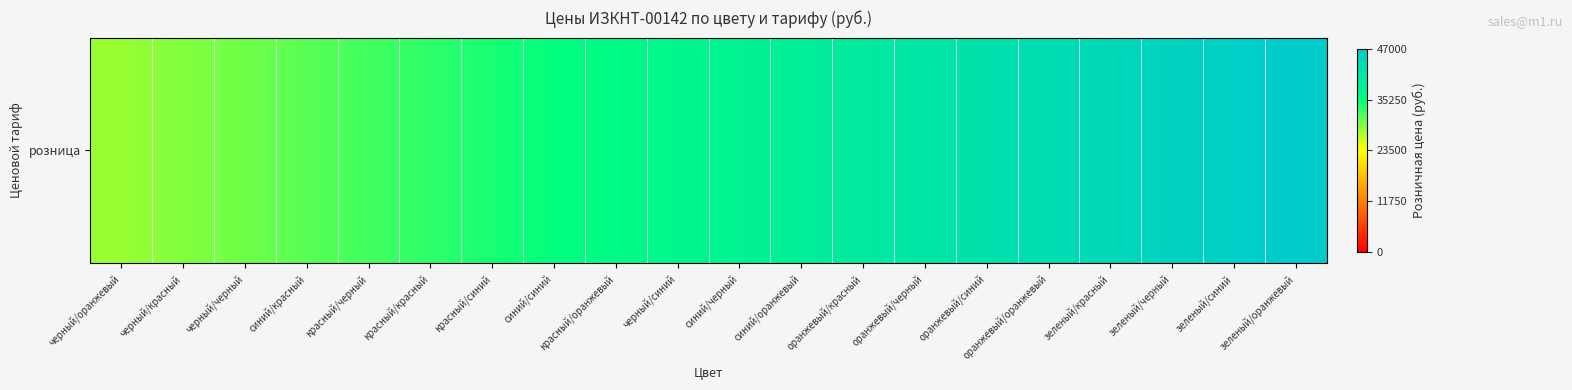

The value at красный/оранжевый is 0.8. True or false?

True